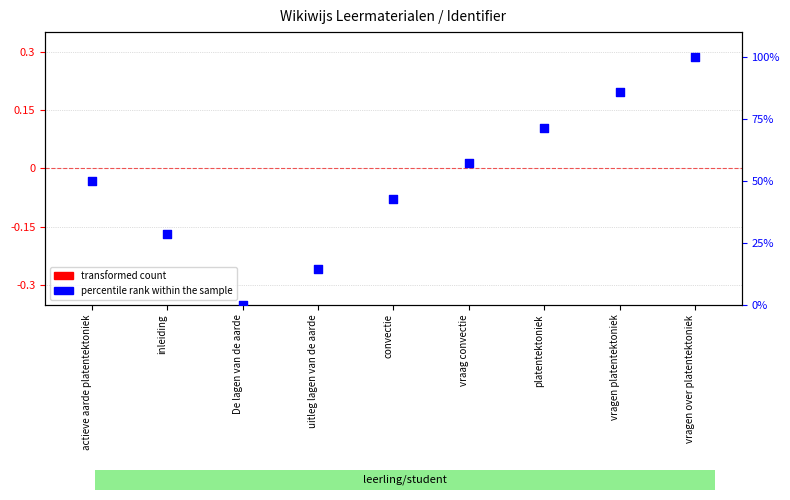

Between vragen platentektoniek and De lagen van de aarde, which is larger?

vragen platentektoniek